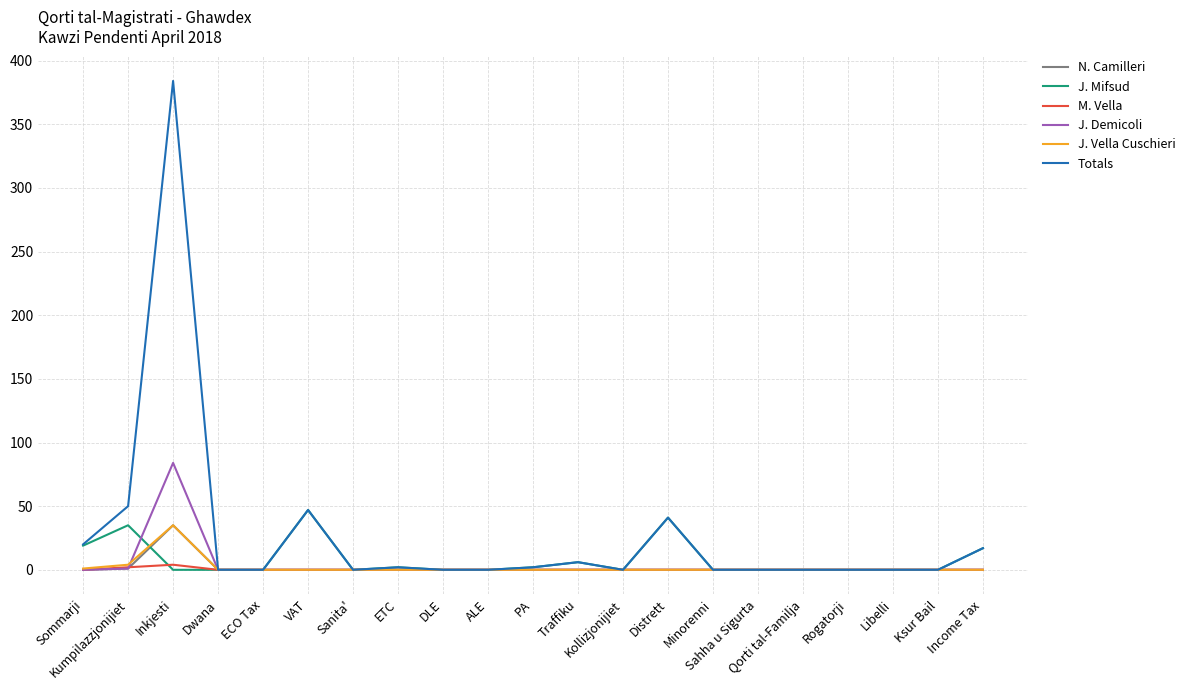

Which series has the largest total across all categories?

Totals